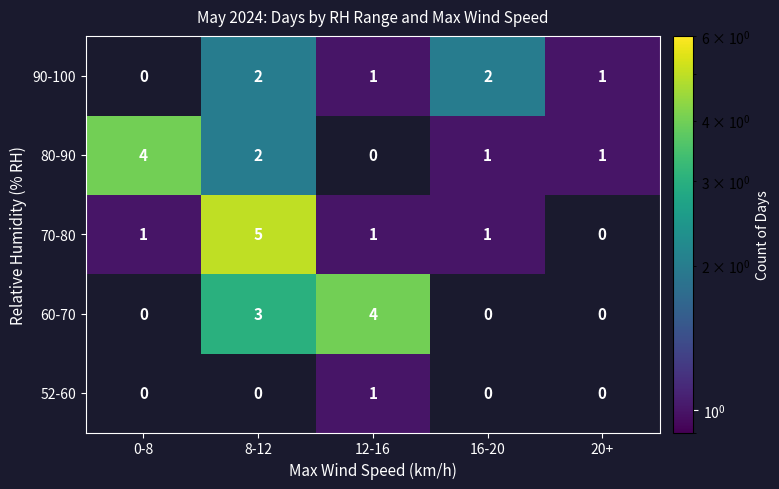

At which category is the sum across all series the highest?

8-12